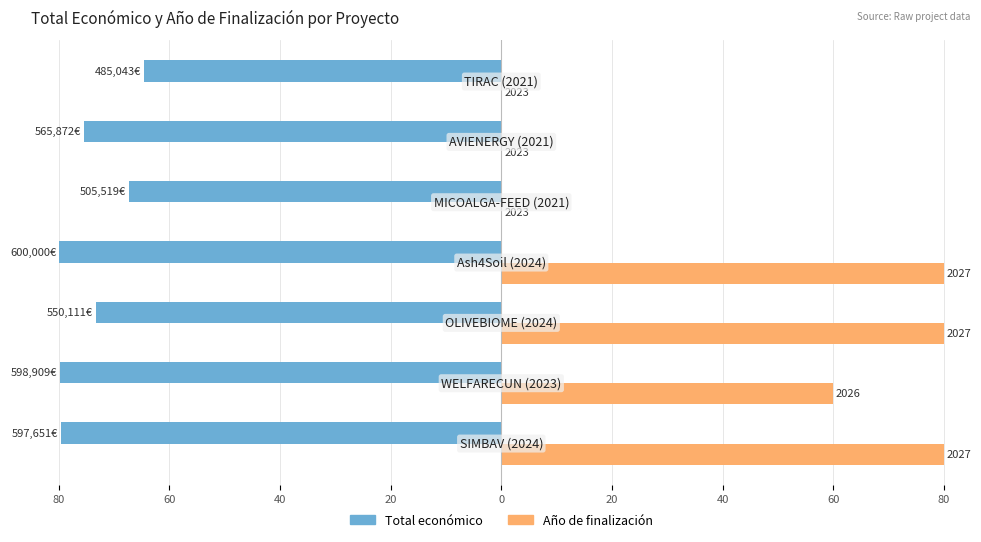

What are all the series names shown in the legend?

Total económico, Año de finalización